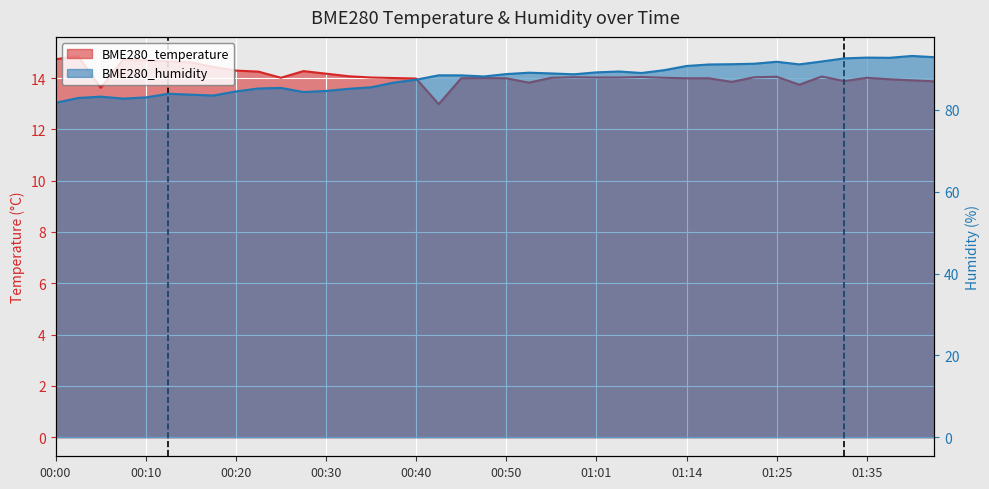

Reading left to right, transcribe all the data shown in this chart.

BME280_temperature: 14.7	14.9	13.6	14.7	14.7	14.7	14.6	14.4	14.3	14.2	14.0	14.3	14.2	14.1	14.0	14.0	14.0	13.0	14.0	14.0	14.0	13.8	14.0	14.0	14.0	14.0	14.0	14.0	14.0	14.0	13.8	14.0	14.1	13.7	14.1	13.9	14.0	13.9	13.9	13.9
BME280_humidity: 81.7	82.9	83.2	82.8	83.0	83.9	83.7	83.5	84.5	85.2	85.4	84.4	84.6	85.2	85.5	86.7	87.4	88.5	88.4	88.2	88.8	89.1	88.9	88.7	89.2	89.4	89.0	89.7	90.7	91.1	91.2	91.3	91.8	91.1	91.8	92.6	92.8	92.7	93.2	92.9